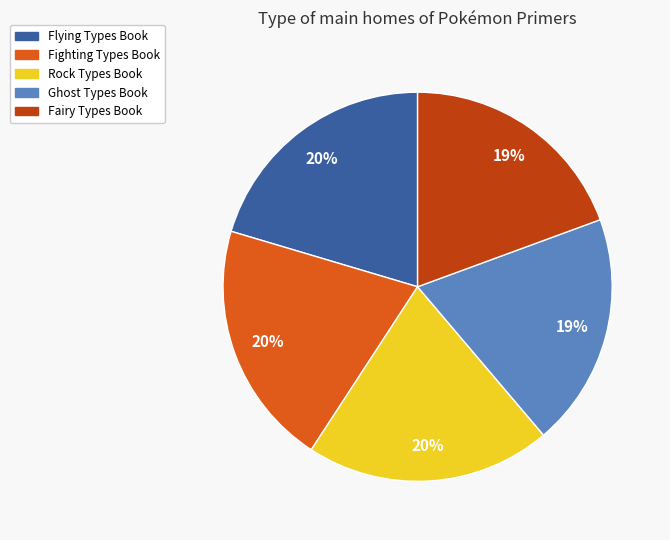

To the nearest percent, what portion does Fairy Types Book represent?

19%